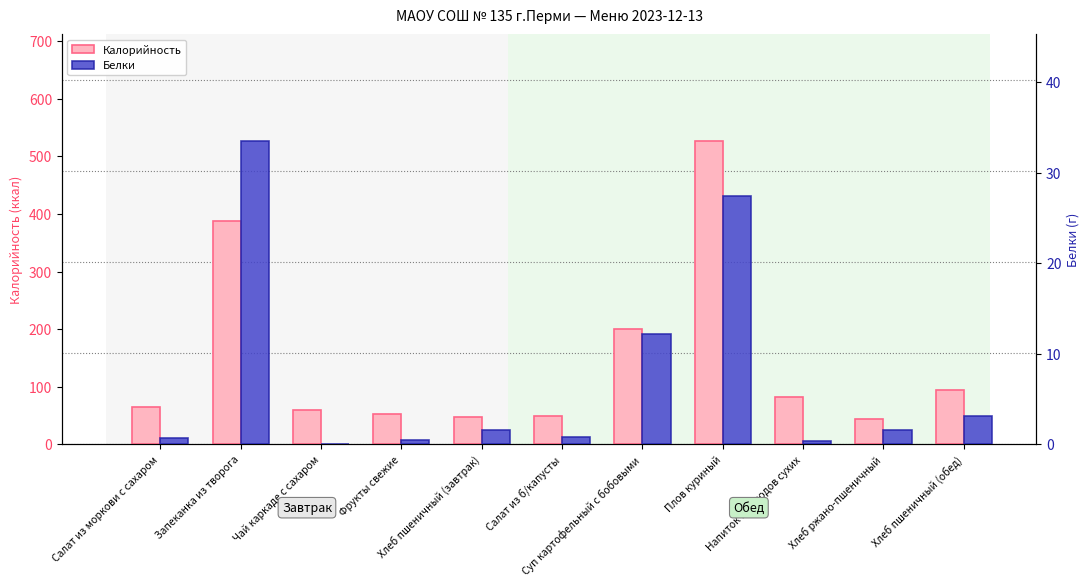

At Чай каркаде с сахаром, list the series in order from smallest to largest.

Белки, Калорийность